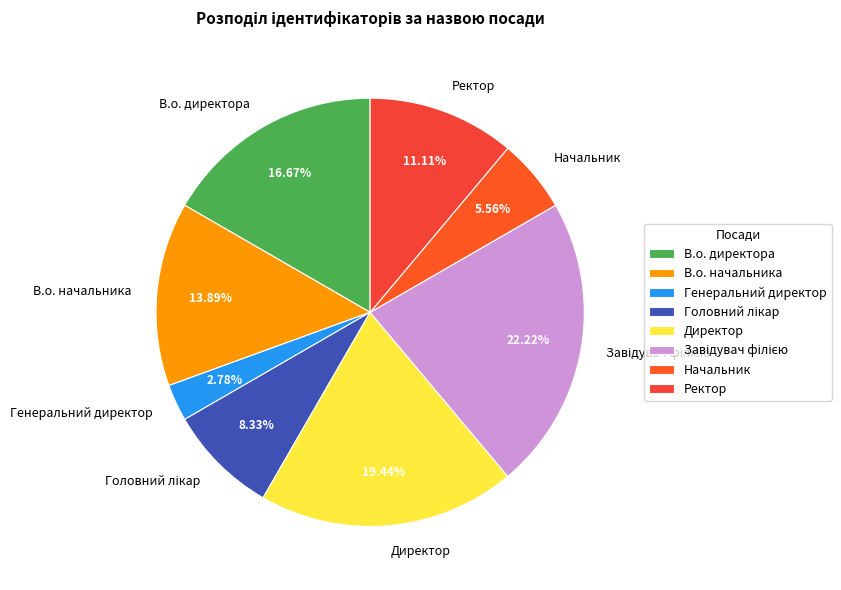

Which has a higher value, В.о. начальника or Директор?

Директор